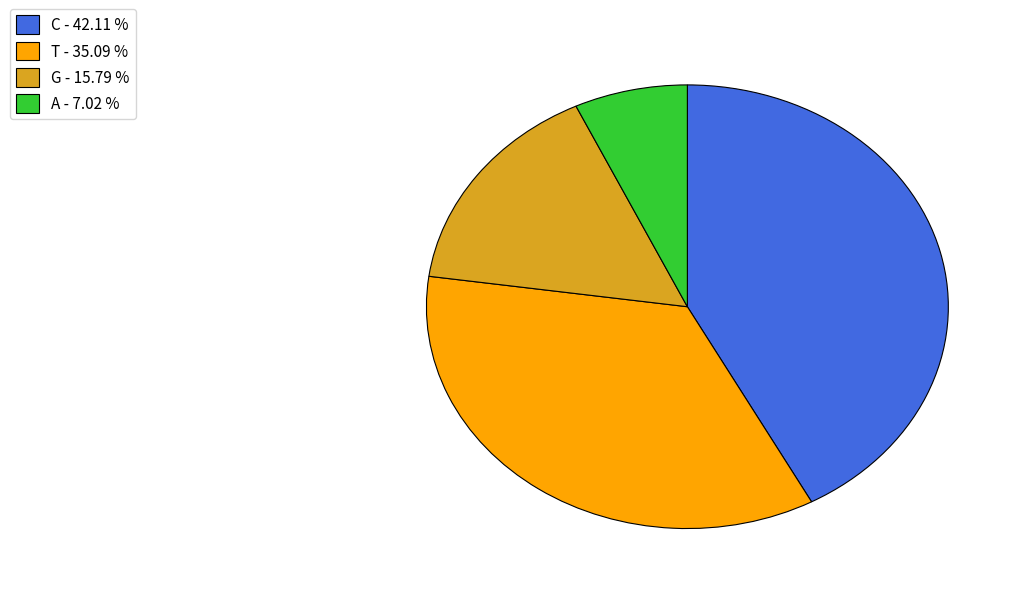

True or false: A accounts for 7% of the total.

True